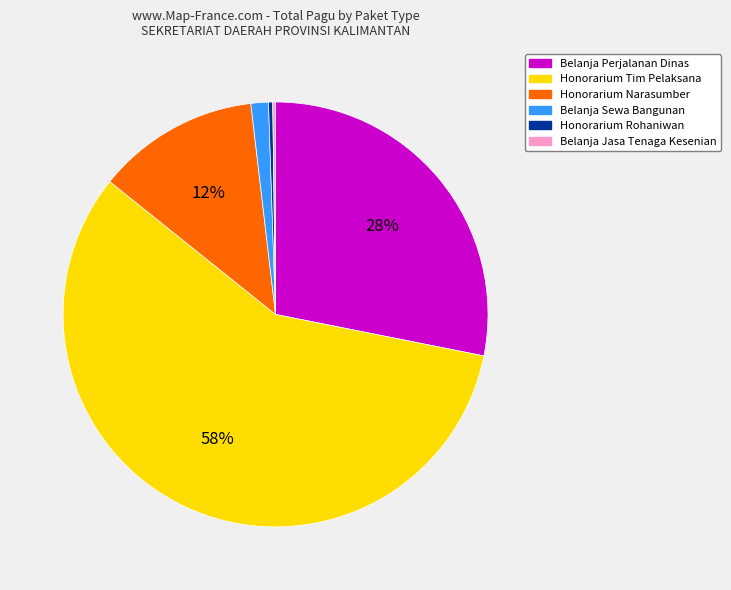

Which category has the biggest portion of the pie?

Honorarium Tim Pelaksana